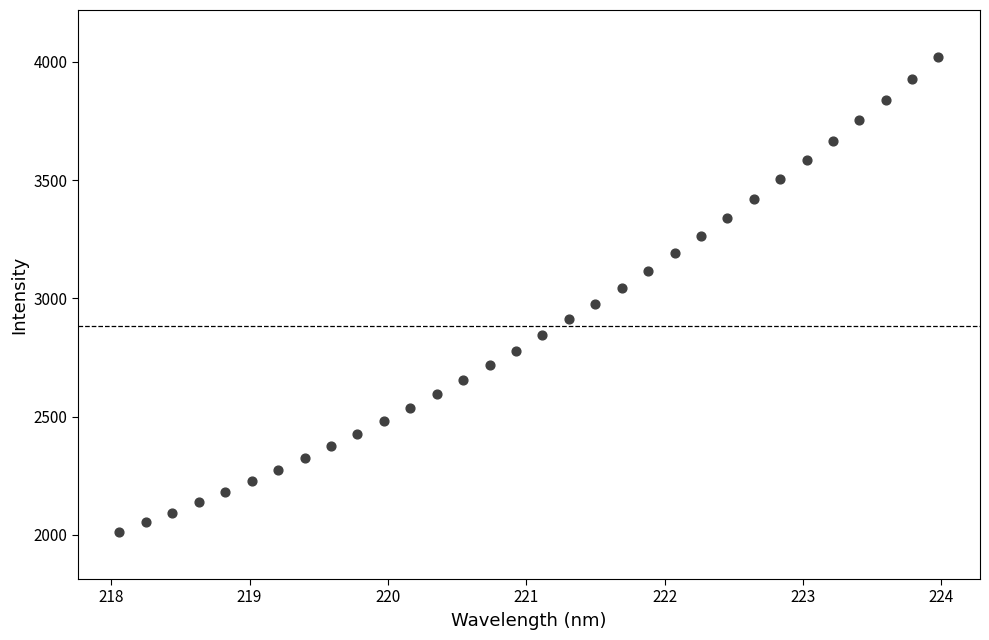

What is the range of X values (max minus min)?

5.9